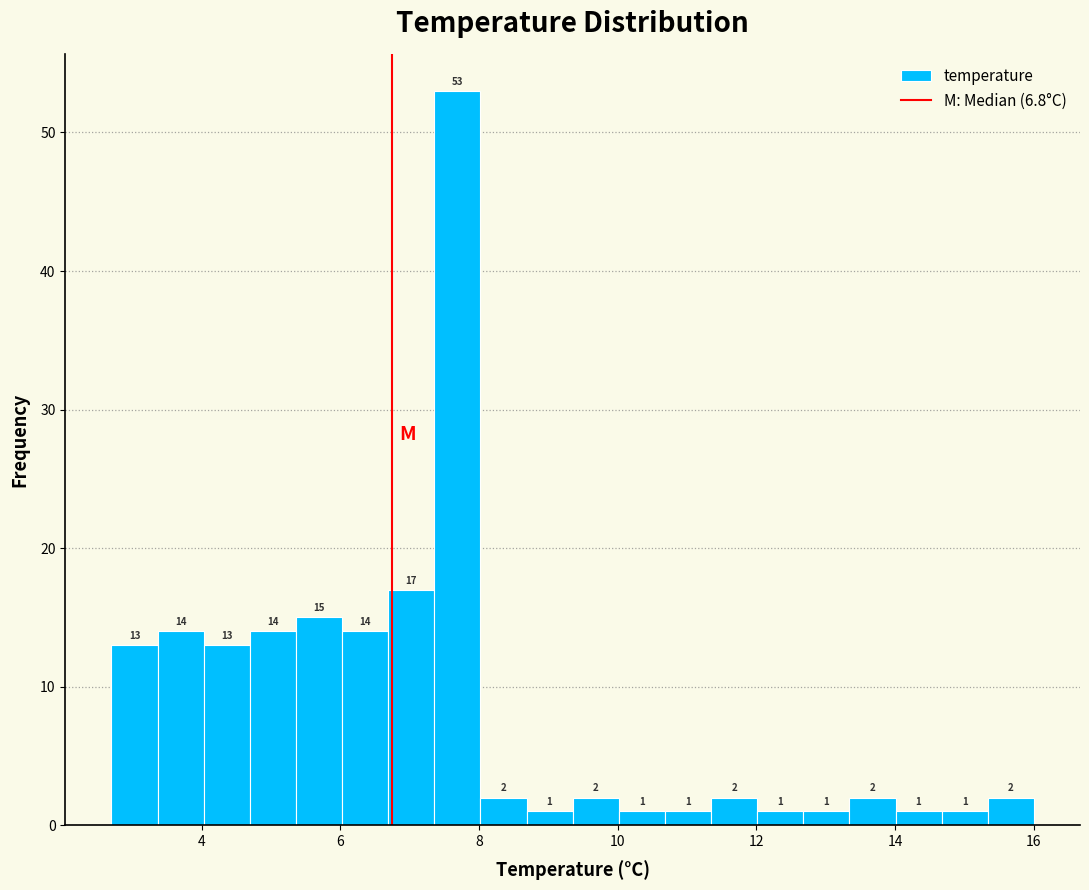

Read against the x-axis, roughly where is the centre of the tallest bar?

7.6